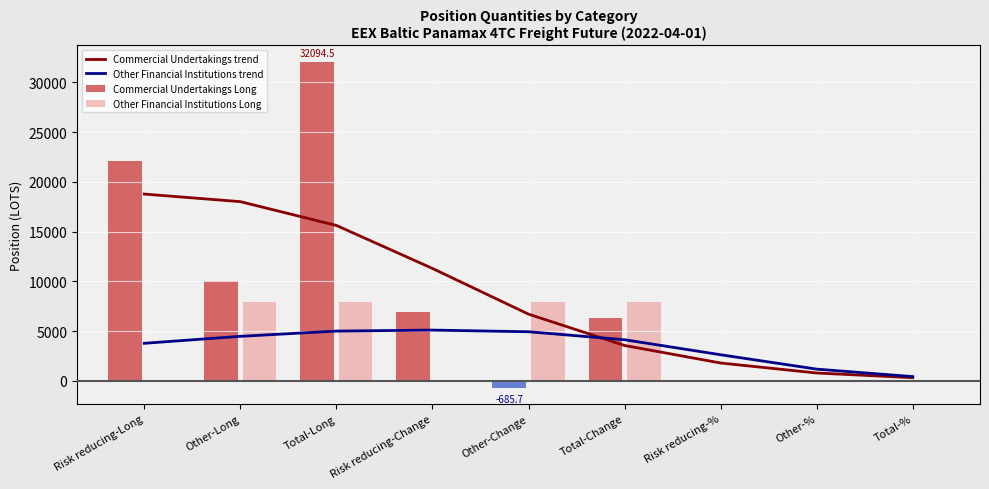

Is the value of Other Financial Institutions trend at Total-Change greater than the value of Commercial Undertakings trend at Risk reducing-%?

Yes